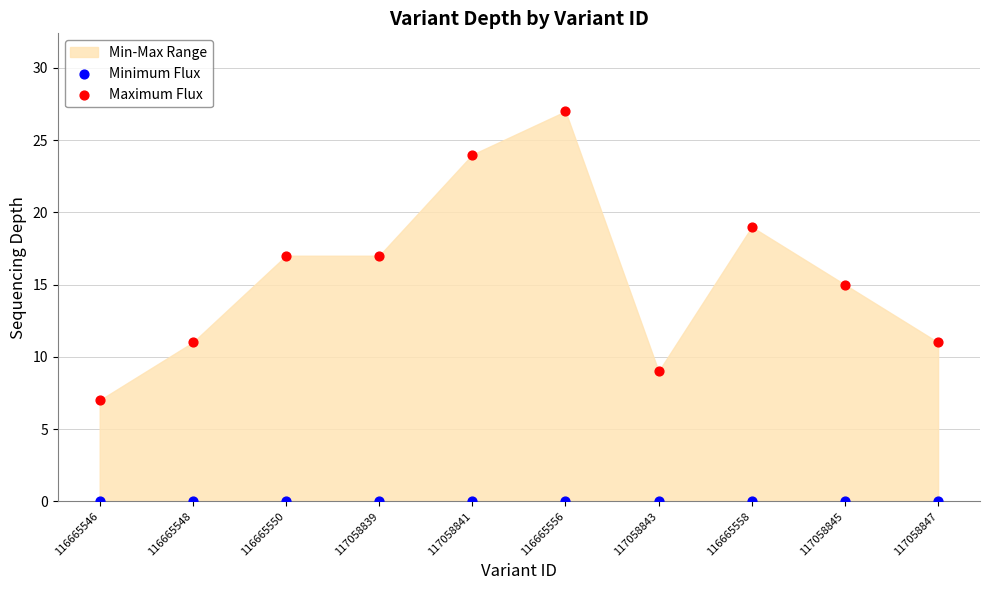

Which series reaches the maximum Y coordinate?

Maximum Flux